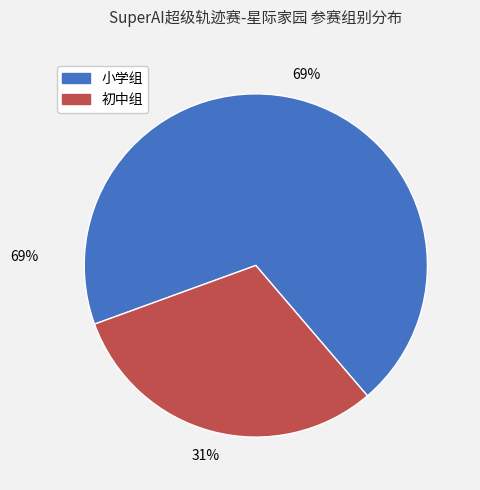

Count the number of slices in the pie.

2